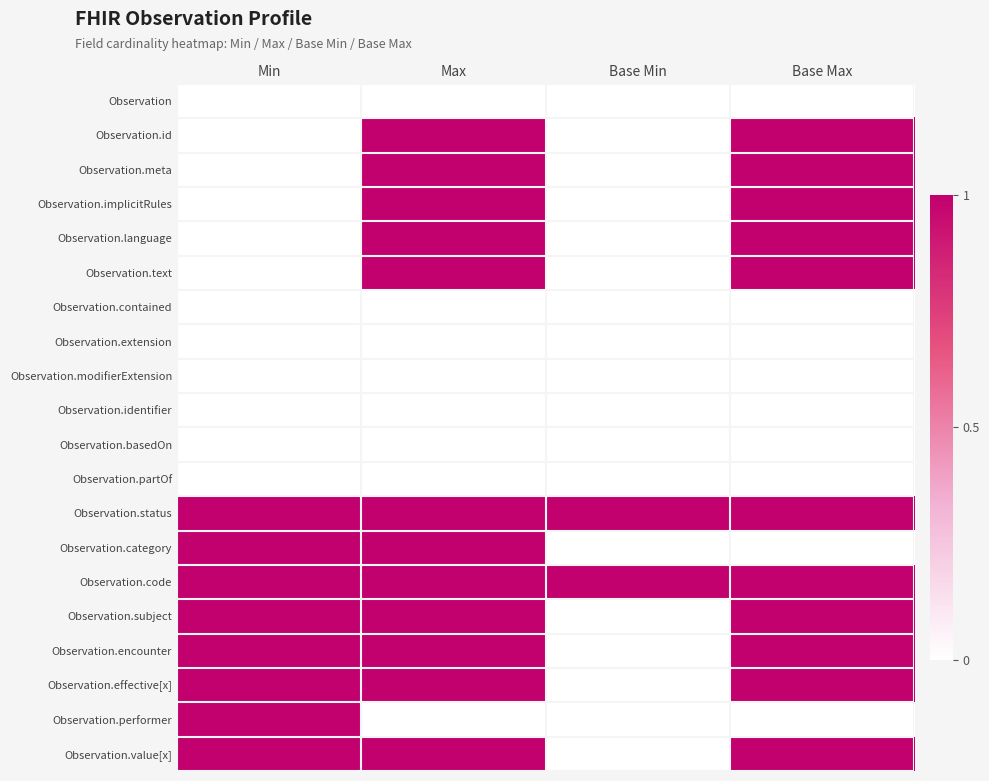

What is the total value across all series at Base Min?

2